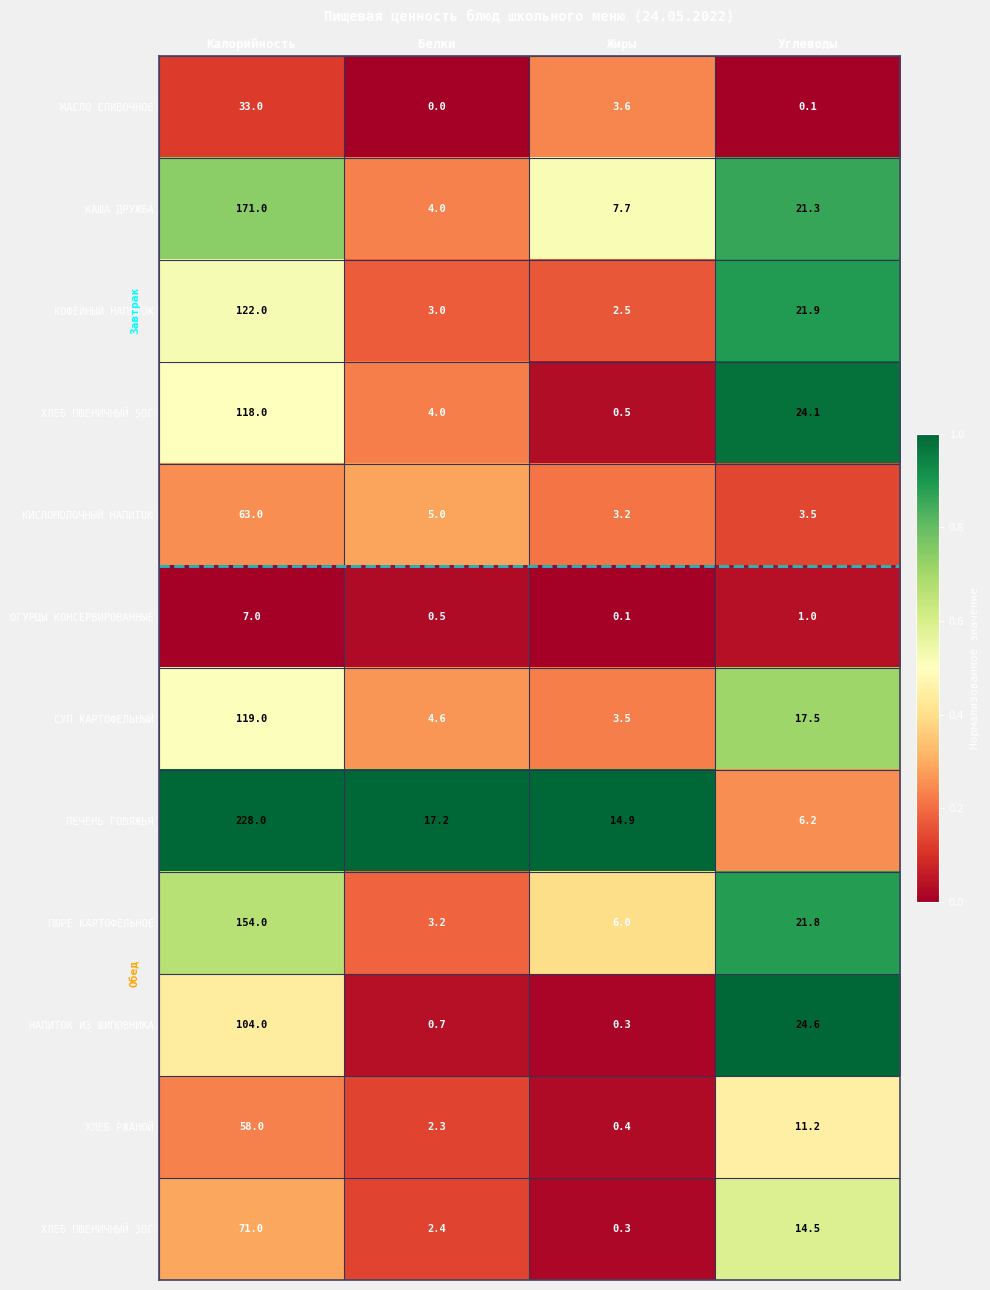

List the series in order of their peak value, highest first.

ПЕЧЕНЬ ГОВЯЖЬЯ, КАША ДРУЖБА, ПЮРЕ КАРТОФЕЛЬНОЕ, КОФЕЙНЫЙ НАПИТОК, СУП КАРТОФЕЛЬНЫЙ, ХЛЕБ ПШЕНИЧНЫЙ 50Г, НАПИТОК ИЗ ШИПОВНИКА, ХЛЕБ ПШЕНИЧНЫЙ 30Г, КИСЛОМОЛОЧНЫЙ НАПИТОК, ХЛЕБ РЖАНОЙ, МАСЛО СЛИВОЧНОЕ, ОГУРЦЫ КОНСЕРВИРОВАННЫЕ